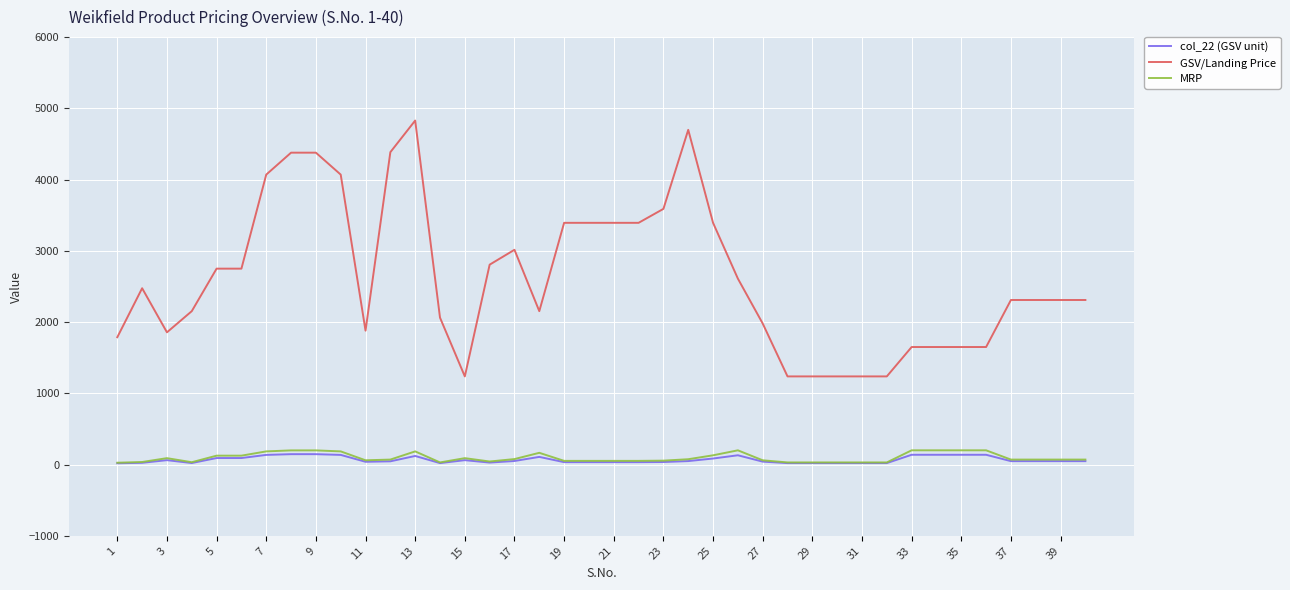

True or false: GSV/Landing Price and col_22 (GSV unit) intersect in this chart.

False